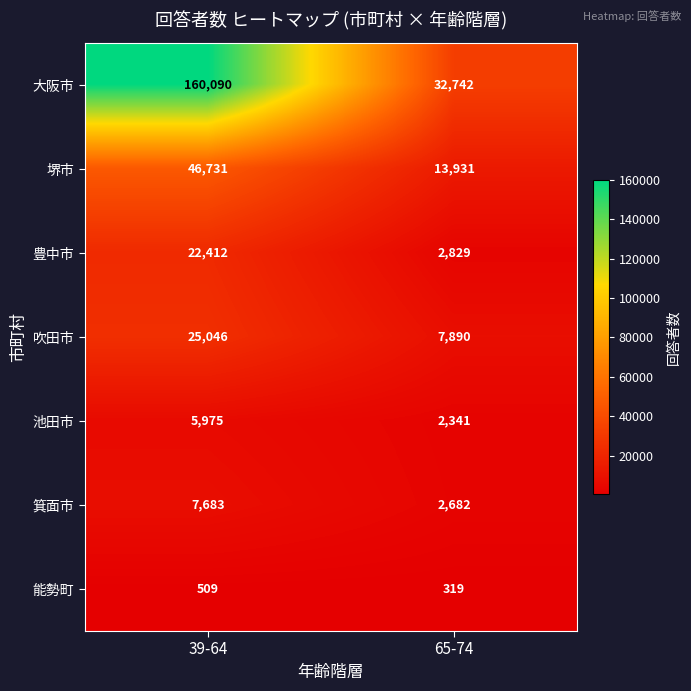

Reading right to left, extract all data points from this chart.

大阪市: 65-74=32742	39-64=160090
堺市: 65-74=13931	39-64=46731
豊中市: 65-74=2829	39-64=22412
吹田市: 65-74=7890	39-64=25046
池田市: 65-74=2341	39-64=5975
箕面市: 65-74=2682	39-64=7683
能勢町: 65-74=319	39-64=509